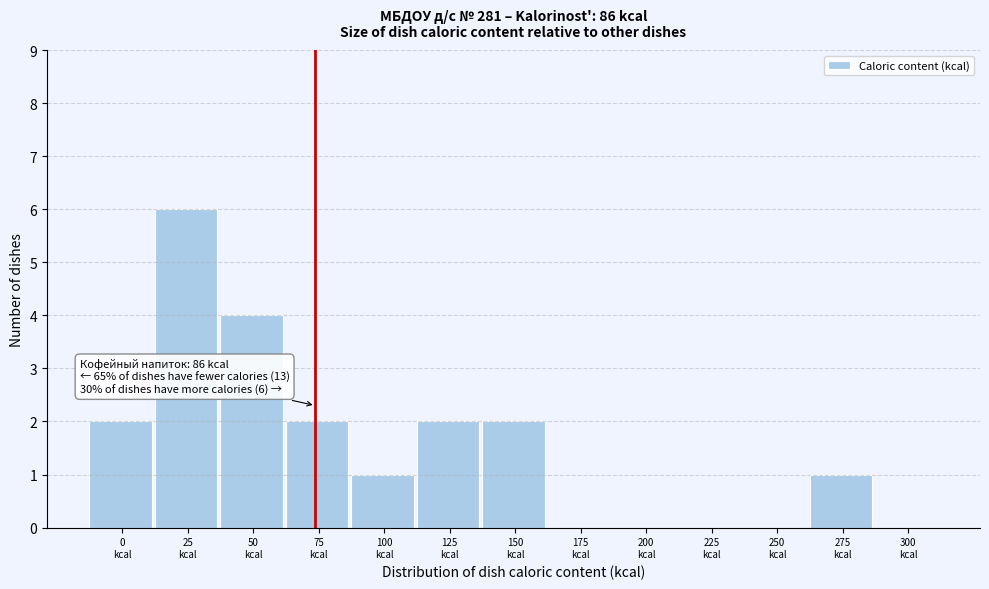

What is the greatest value displayed?

6